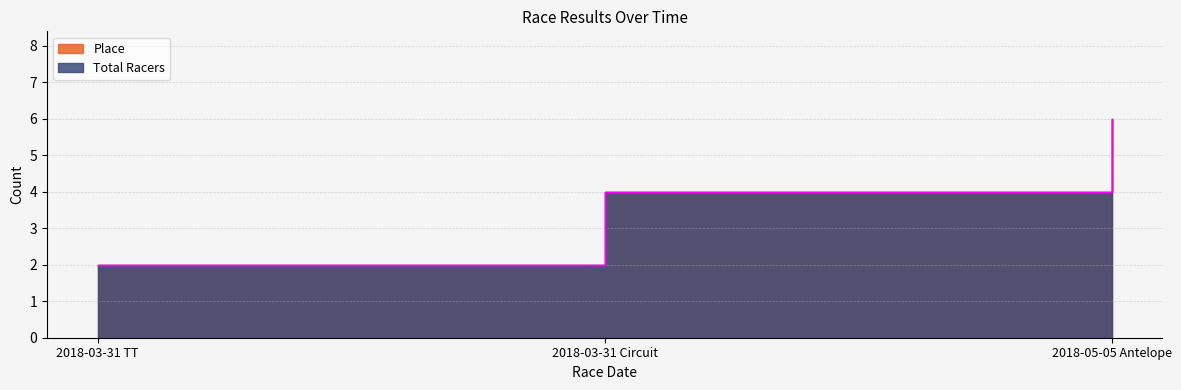

The value of Place at 2018-03-31 Circuit is 5. True or false?

False